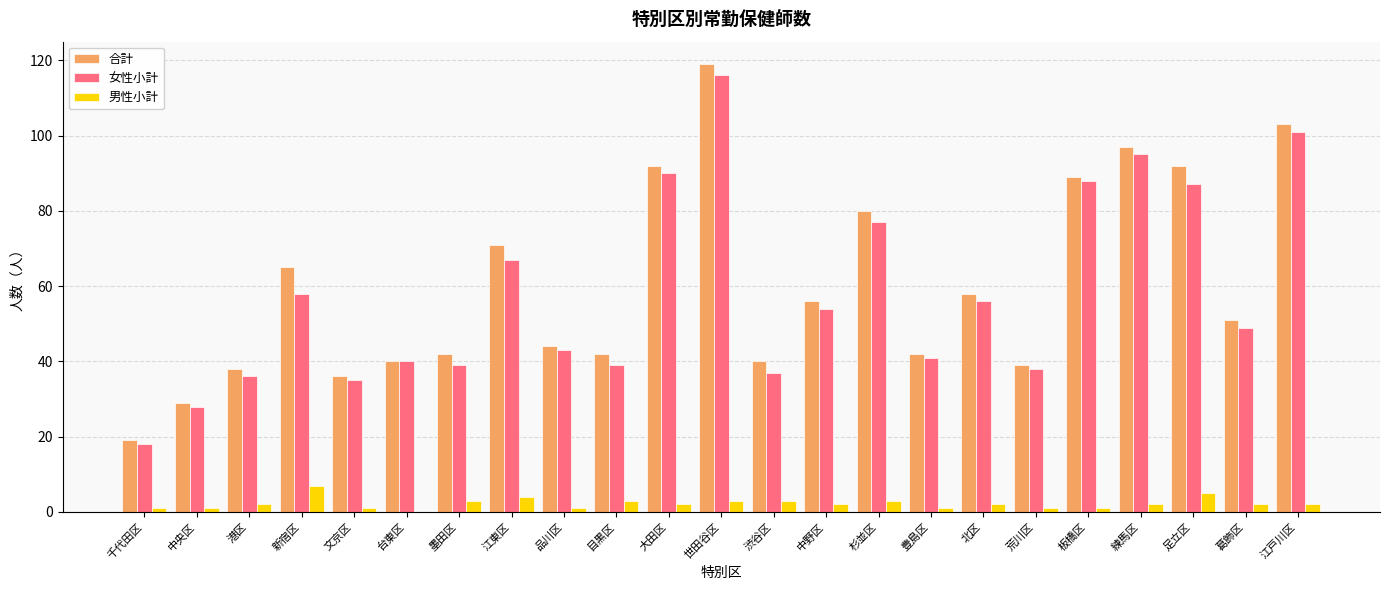

Read the 合計 value at 渋谷区, to the nearest 10.

40